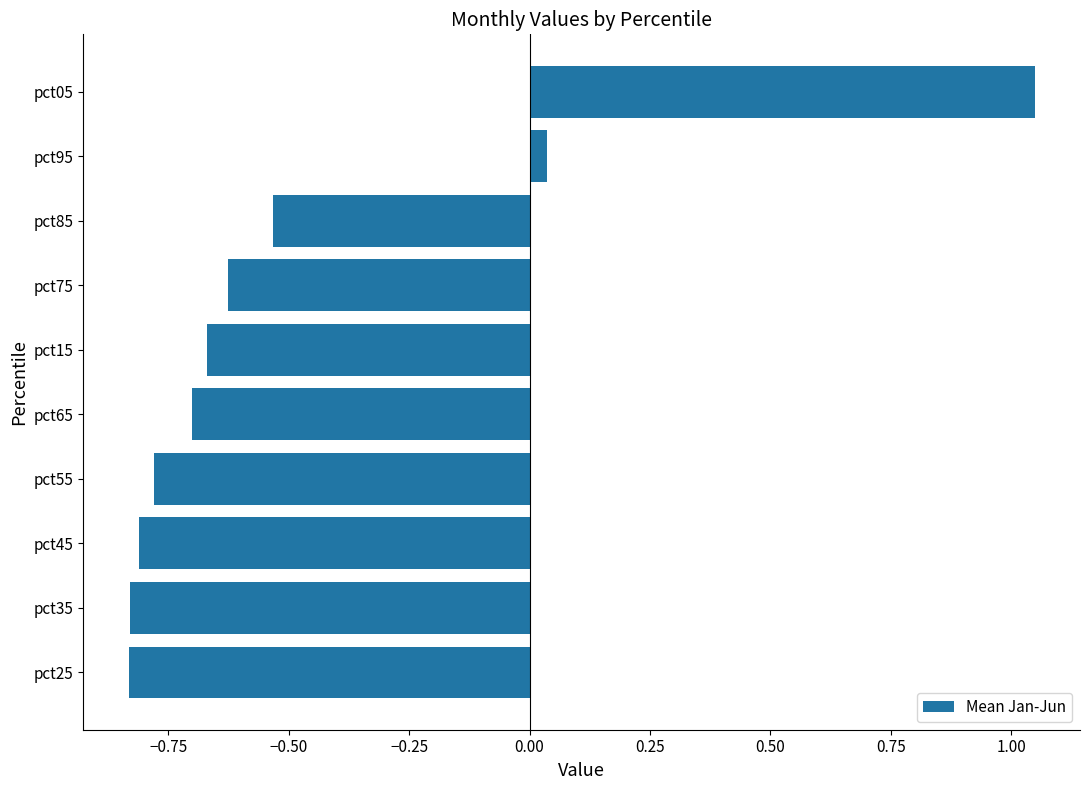

Are the bars horizontal?

Yes